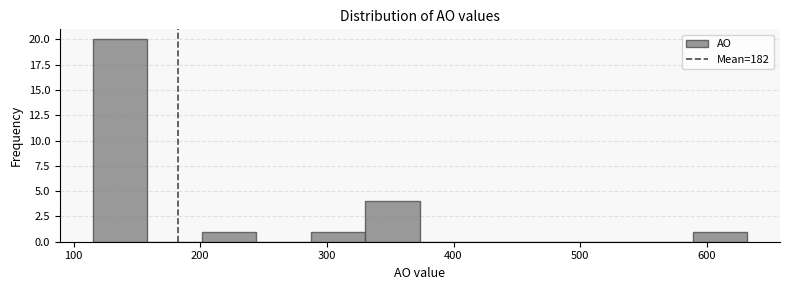

How tall is the bar that spans 330 to 370 on the x-axis? Neither the bar edges nor the heights are printed on the chart, so give them approximately, as read against the axes.

4